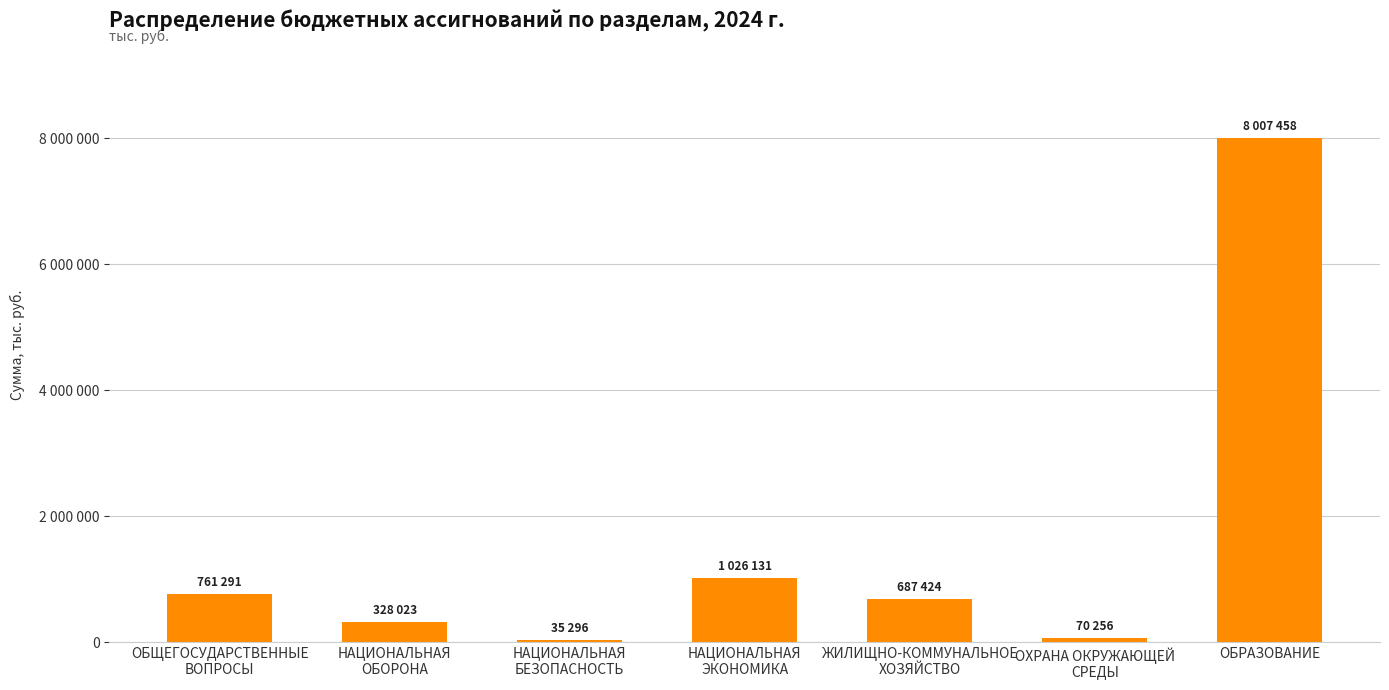

What is the ratio of the value at ОБРАЗОВАНИЕ to the value at ЖИЛИЩНО-КОММУНАЛЬНОЕ
ХОЗЯЙСТВО?

11.6